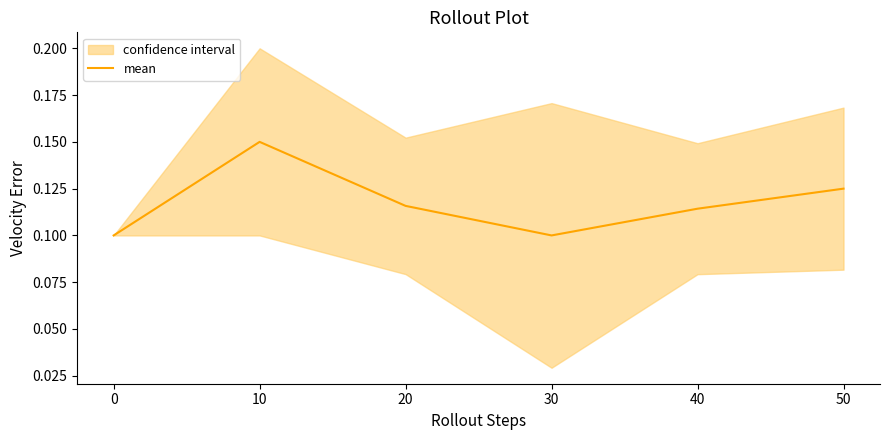

True or false: the data shows 0.0 at 30.

False